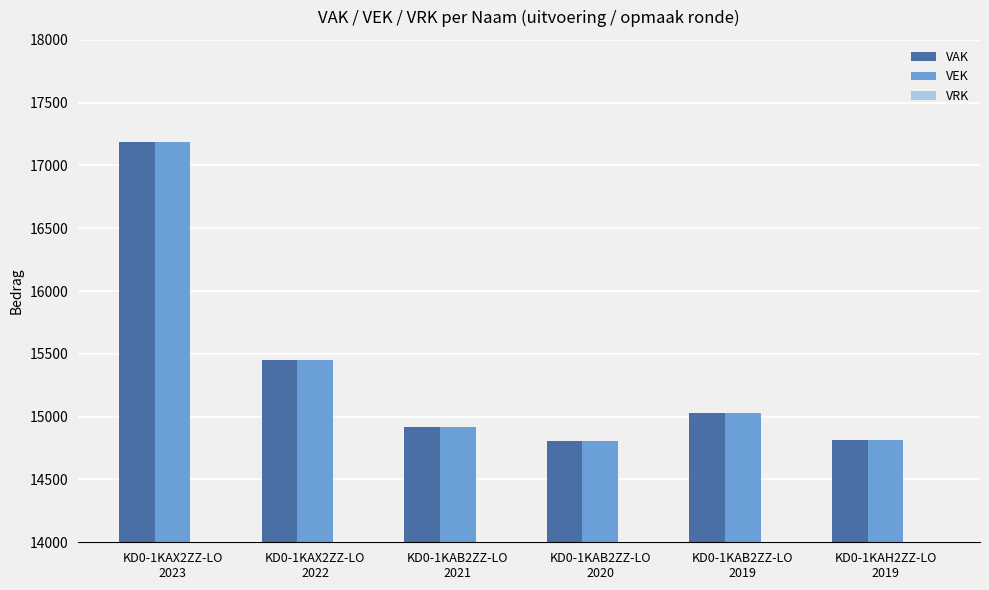

How many categories are shown in the chart?

6